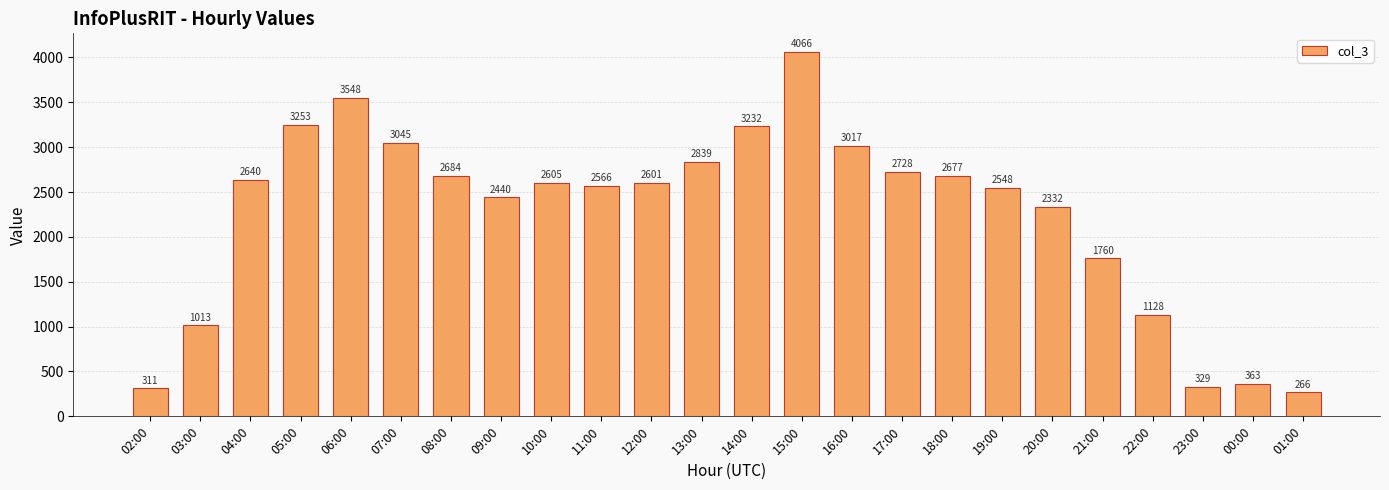

How many values are below 2605?

12